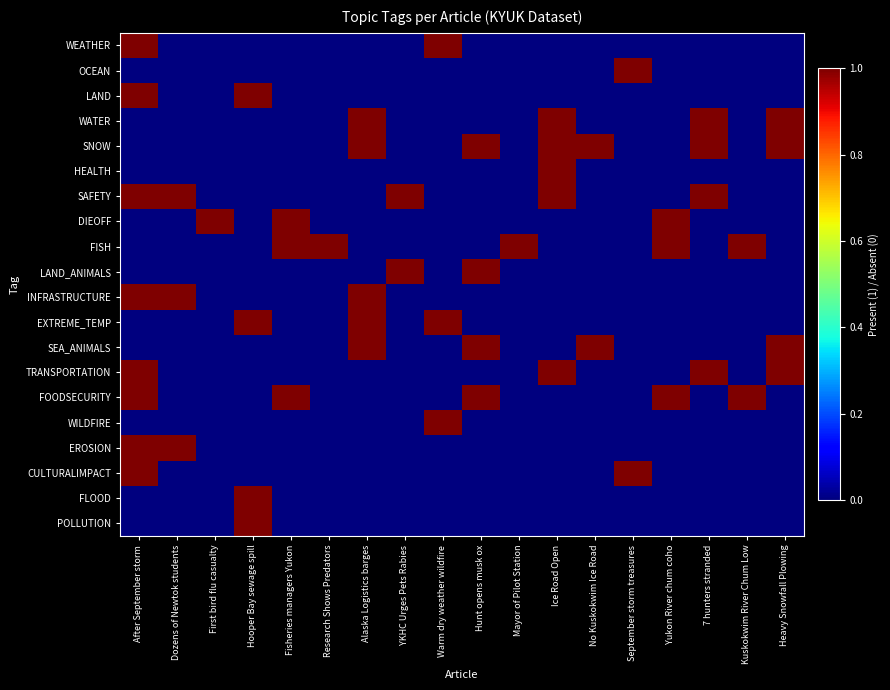

Reading right to left, list all the values displayed in this chart.

WEATHER: Heavy Snowfall Plowing=0	Kuskokwim River Chum Low=0	7 hunters stranded=0	Yukon River chum coho=0	September storm treasures=0	No Kuskokwim Ice Road=0	Ice Road Open=0	Mayor of Pilot Station=0	Hunt opens musk ox=0	Warm dry weather wildfire=1	YKHC Urges Pets Rabies=0	Alaska Logistics barges=0	Research Shows Predators=0	Fisheries managers Yukon=0	Hooper Bay sewage spill=0	First bird flu casualty=0	Dozens of Newtok students=0	After September storm=1
OCEAN: Heavy Snowfall Plowing=0	Kuskokwim River Chum Low=0	7 hunters stranded=0	Yukon River chum coho=0	September storm treasures=1	No Kuskokwim Ice Road=0	Ice Road Open=0	Mayor of Pilot Station=0	Hunt opens musk ox=0	Warm dry weather wildfire=0	YKHC Urges Pets Rabies=0	Alaska Logistics barges=0	Research Shows Predators=0	Fisheries managers Yukon=0	Hooper Bay sewage spill=0	First bird flu casualty=0	Dozens of Newtok students=0	After September storm=0
LAND: Heavy Snowfall Plowing=0	Kuskokwim River Chum Low=0	7 hunters stranded=0	Yukon River chum coho=0	September storm treasures=0	No Kuskokwim Ice Road=0	Ice Road Open=0	Mayor of Pilot Station=0	Hunt opens musk ox=0	Warm dry weather wildfire=0	YKHC Urges Pets Rabies=0	Alaska Logistics barges=0	Research Shows Predators=0	Fisheries managers Yukon=0	Hooper Bay sewage spill=1	First bird flu casualty=0	Dozens of Newtok students=0	After September storm=1
WATER: Heavy Snowfall Plowing=1	Kuskokwim River Chum Low=0	7 hunters stranded=1	Yukon River chum coho=0	September storm treasures=0	No Kuskokwim Ice Road=0	Ice Road Open=1	Mayor of Pilot Station=0	Hunt opens musk ox=0	Warm dry weather wildfire=0	YKHC Urges Pets Rabies=0	Alaska Logistics barges=1	Research Shows Predators=0	Fisheries managers Yukon=0	Hooper Bay sewage spill=0	First bird flu casualty=0	Dozens of Newtok students=0	After September storm=0
SNOW: Heavy Snowfall Plowing=1	Kuskokwim River Chum Low=0	7 hunters stranded=1	Yukon River chum coho=0	September storm treasures=0	No Kuskokwim Ice Road=1	Ice Road Open=1	Mayor of Pilot Station=0	Hunt opens musk ox=1	Warm dry weather wildfire=0	YKHC Urges Pets Rabies=0	Alaska Logistics barges=1	Research Shows Predators=0	Fisheries managers Yukon=0	Hooper Bay sewage spill=0	First bird flu casualty=0	Dozens of Newtok students=0	After September storm=0
HEALTH: Heavy Snowfall Plowing=0	Kuskokwim River Chum Low=0	7 hunters stranded=0	Yukon River chum coho=0	September storm treasures=0	No Kuskokwim Ice Road=0	Ice Road Open=1	Mayor of Pilot Station=0	Hunt opens musk ox=0	Warm dry weather wildfire=0	YKHC Urges Pets Rabies=0	Alaska Logistics barges=0	Research Shows Predators=0	Fisheries managers Yukon=0	Hooper Bay sewage spill=0	First bird flu casualty=0	Dozens of Newtok students=0	After September storm=0
SAFETY: Heavy Snowfall Plowing=0	Kuskokwim River Chum Low=0	7 hunters stranded=1	Yukon River chum coho=0	September storm treasures=0	No Kuskokwim Ice Road=0	Ice Road Open=1	Mayor of Pilot Station=0	Hunt opens musk ox=0	Warm dry weather wildfire=0	YKHC Urges Pets Rabies=1	Alaska Logistics barges=0	Research Shows Predators=0	Fisheries managers Yukon=0	Hooper Bay sewage spill=0	First bird flu casualty=0	Dozens of Newtok students=1	After September storm=1
DIEOFF: Heavy Snowfall Plowing=0	Kuskokwim River Chum Low=0	7 hunters stranded=0	Yukon River chum coho=1	September storm treasures=0	No Kuskokwim Ice Road=0	Ice Road Open=0	Mayor of Pilot Station=0	Hunt opens musk ox=0	Warm dry weather wildfire=0	YKHC Urges Pets Rabies=0	Alaska Logistics barges=0	Research Shows Predators=0	Fisheries managers Yukon=1	Hooper Bay sewage spill=0	First bird flu casualty=1	Dozens of Newtok students=0	After September storm=0
FISH: Heavy Snowfall Plowing=0	Kuskokwim River Chum Low=1	7 hunters stranded=0	Yukon River chum coho=1	September storm treasures=0	No Kuskokwim Ice Road=0	Ice Road Open=0	Mayor of Pilot Station=1	Hunt opens musk ox=0	Warm dry weather wildfire=0	YKHC Urges Pets Rabies=0	Alaska Logistics barges=0	Research Shows Predators=1	Fisheries managers Yukon=1	Hooper Bay sewage spill=0	First bird flu casualty=0	Dozens of Newtok students=0	After September storm=0
LAND_ANIMALS: Heavy Snowfall Plowing=0	Kuskokwim River Chum Low=0	7 hunters stranded=0	Yukon River chum coho=0	September storm treasures=0	No Kuskokwim Ice Road=0	Ice Road Open=0	Mayor of Pilot Station=0	Hunt opens musk ox=1	Warm dry weather wildfire=0	YKHC Urges Pets Rabies=1	Alaska Logistics barges=0	Research Shows Predators=0	Fisheries managers Yukon=0	Hooper Bay sewage spill=0	First bird flu casualty=0	Dozens of Newtok students=0	After September storm=0
INFRASTRUCTURE: Heavy Snowfall Plowing=0	Kuskokwim River Chum Low=0	7 hunters stranded=0	Yukon River chum coho=0	September storm treasures=0	No Kuskokwim Ice Road=0	Ice Road Open=0	Mayor of Pilot Station=0	Hunt opens musk ox=0	Warm dry weather wildfire=0	YKHC Urges Pets Rabies=0	Alaska Logistics barges=1	Research Shows Predators=0	Fisheries managers Yukon=0	Hooper Bay sewage spill=0	First bird flu casualty=0	Dozens of Newtok students=1	After September storm=1
EXTREME_TEMP: Heavy Snowfall Plowing=0	Kuskokwim River Chum Low=0	7 hunters stranded=0	Yukon River chum coho=0	September storm treasures=0	No Kuskokwim Ice Road=0	Ice Road Open=0	Mayor of Pilot Station=0	Hunt opens musk ox=0	Warm dry weather wildfire=1	YKHC Urges Pets Rabies=0	Alaska Logistics barges=1	Research Shows Predators=0	Fisheries managers Yukon=0	Hooper Bay sewage spill=1	First bird flu casualty=0	Dozens of Newtok students=0	After September storm=0
SEA_ANIMALS: Heavy Snowfall Plowing=1	Kuskokwim River Chum Low=0	7 hunters stranded=0	Yukon River chum coho=0	September storm treasures=0	No Kuskokwim Ice Road=1	Ice Road Open=0	Mayor of Pilot Station=0	Hunt opens musk ox=1	Warm dry weather wildfire=0	YKHC Urges Pets Rabies=0	Alaska Logistics barges=1	Research Shows Predators=0	Fisheries managers Yukon=0	Hooper Bay sewage spill=0	First bird flu casualty=0	Dozens of Newtok students=0	After September storm=0
TRANSPORTATION: Heavy Snowfall Plowing=1	Kuskokwim River Chum Low=0	7 hunters stranded=1	Yukon River chum coho=0	September storm treasures=0	No Kuskokwim Ice Road=0	Ice Road Open=1	Mayor of Pilot Station=0	Hunt opens musk ox=0	Warm dry weather wildfire=0	YKHC Urges Pets Rabies=0	Alaska Logistics barges=0	Research Shows Predators=0	Fisheries managers Yukon=0	Hooper Bay sewage spill=0	First bird flu casualty=0	Dozens of Newtok students=0	After September storm=1
FOODSECURITY: Heavy Snowfall Plowing=0	Kuskokwim River Chum Low=1	7 hunters stranded=0	Yukon River chum coho=1	September storm treasures=0	No Kuskokwim Ice Road=0	Ice Road Open=0	Mayor of Pilot Station=0	Hunt opens musk ox=1	Warm dry weather wildfire=0	YKHC Urges Pets Rabies=0	Alaska Logistics barges=0	Research Shows Predators=0	Fisheries managers Yukon=1	Hooper Bay sewage spill=0	First bird flu casualty=0	Dozens of Newtok students=0	After September storm=1
WILDFIRE: Heavy Snowfall Plowing=0	Kuskokwim River Chum Low=0	7 hunters stranded=0	Yukon River chum coho=0	September storm treasures=0	No Kuskokwim Ice Road=0	Ice Road Open=0	Mayor of Pilot Station=0	Hunt opens musk ox=0	Warm dry weather wildfire=1	YKHC Urges Pets Rabies=0	Alaska Logistics barges=0	Research Shows Predators=0	Fisheries managers Yukon=0	Hooper Bay sewage spill=0	First bird flu casualty=0	Dozens of Newtok students=0	After September storm=0
EROSION: Heavy Snowfall Plowing=0	Kuskokwim River Chum Low=0	7 hunters stranded=0	Yukon River chum coho=0	September storm treasures=0	No Kuskokwim Ice Road=0	Ice Road Open=0	Mayor of Pilot Station=0	Hunt opens musk ox=0	Warm dry weather wildfire=0	YKHC Urges Pets Rabies=0	Alaska Logistics barges=0	Research Shows Predators=0	Fisheries managers Yukon=0	Hooper Bay sewage spill=0	First bird flu casualty=0	Dozens of Newtok students=1	After September storm=1
CULTURALIMPACT: Heavy Snowfall Plowing=0	Kuskokwim River Chum Low=0	7 hunters stranded=0	Yukon River chum coho=0	September storm treasures=1	No Kuskokwim Ice Road=0	Ice Road Open=0	Mayor of Pilot Station=0	Hunt opens musk ox=0	Warm dry weather wildfire=0	YKHC Urges Pets Rabies=0	Alaska Logistics barges=0	Research Shows Predators=0	Fisheries managers Yukon=0	Hooper Bay sewage spill=0	First bird flu casualty=0	Dozens of Newtok students=0	After September storm=1
FLOOD: Heavy Snowfall Plowing=0	Kuskokwim River Chum Low=0	7 hunters stranded=0	Yukon River chum coho=0	September storm treasures=0	No Kuskokwim Ice Road=0	Ice Road Open=0	Mayor of Pilot Station=0	Hunt opens musk ox=0	Warm dry weather wildfire=0	YKHC Urges Pets Rabies=0	Alaska Logistics barges=0	Research Shows Predators=0	Fisheries managers Yukon=0	Hooper Bay sewage spill=1	First bird flu casualty=0	Dozens of Newtok students=0	After September storm=0
POLLUTION: Heavy Snowfall Plowing=0	Kuskokwim River Chum Low=0	7 hunters stranded=0	Yukon River chum coho=0	September storm treasures=0	No Kuskokwim Ice Road=0	Ice Road Open=0	Mayor of Pilot Station=0	Hunt opens musk ox=0	Warm dry weather wildfire=0	YKHC Urges Pets Rabies=0	Alaska Logistics barges=0	Research Shows Predators=0	Fisheries managers Yukon=0	Hooper Bay sewage spill=1	First bird flu casualty=0	Dozens of Newtok students=0	After September storm=0